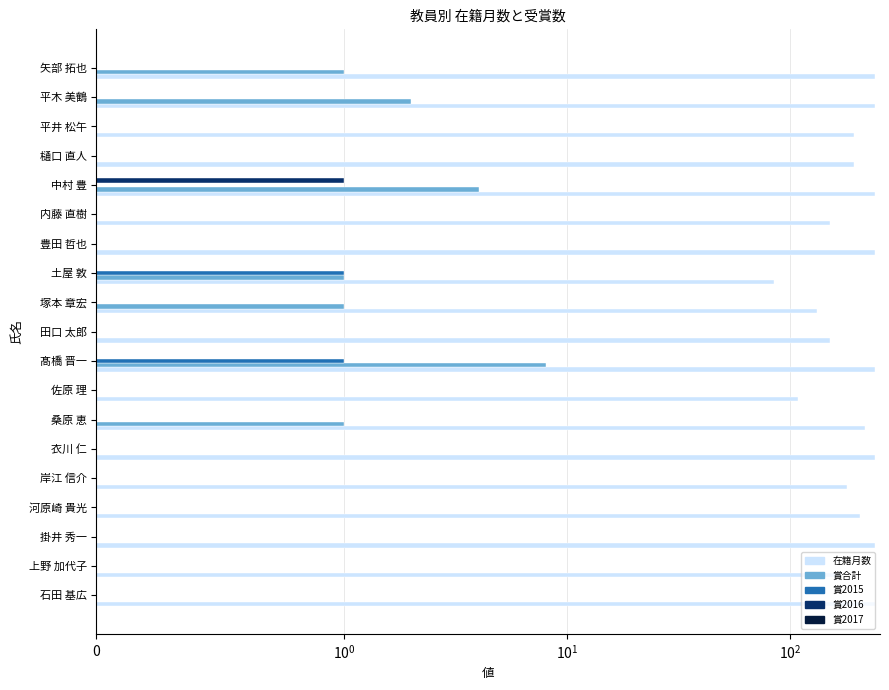

Which series has the largest range (max minus min)?

在籍月数